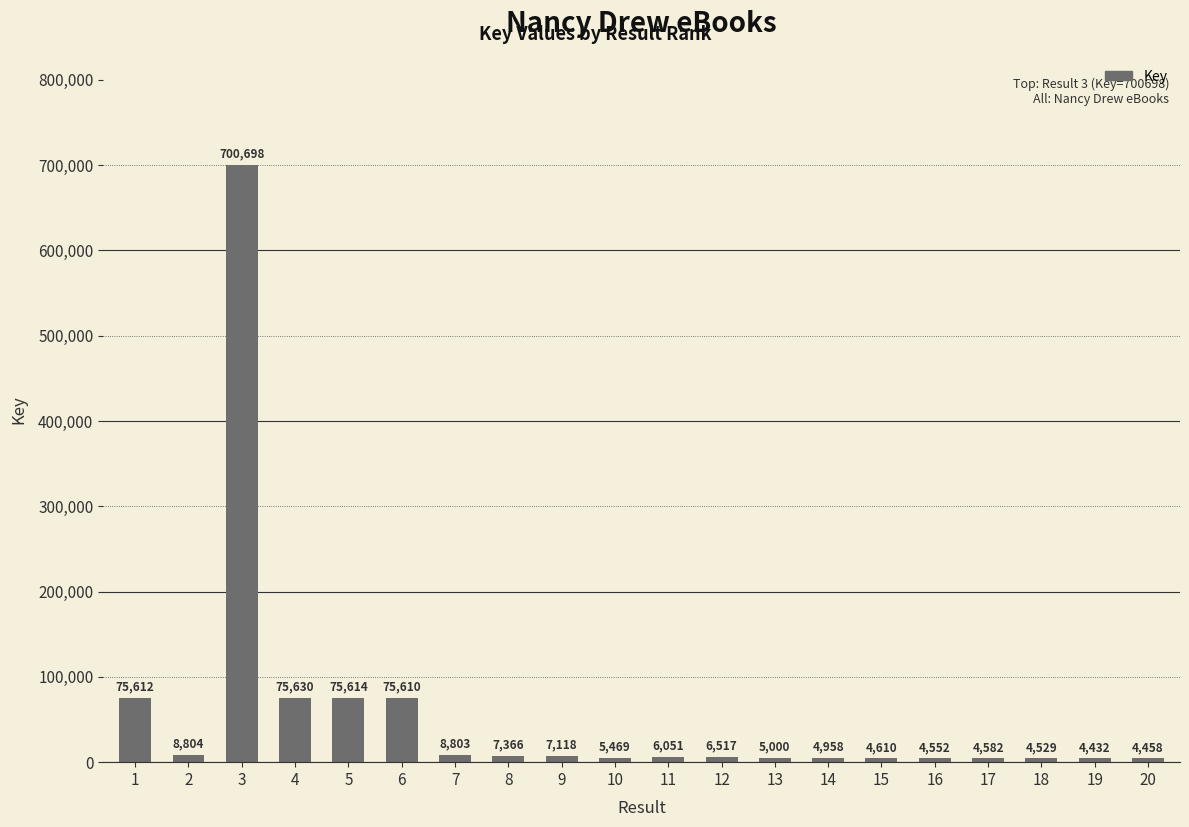

Does the chart contain stacked bars?

No